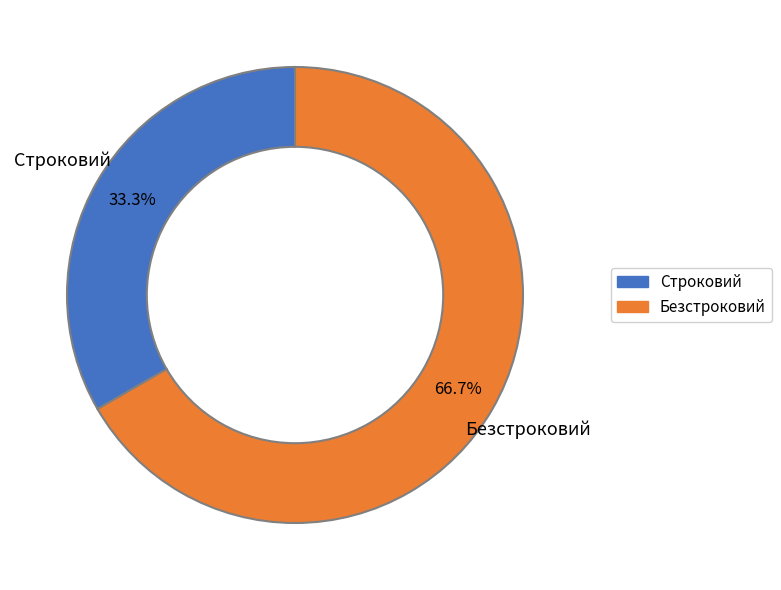

What is the smallest slice in the pie chart?

Строковий